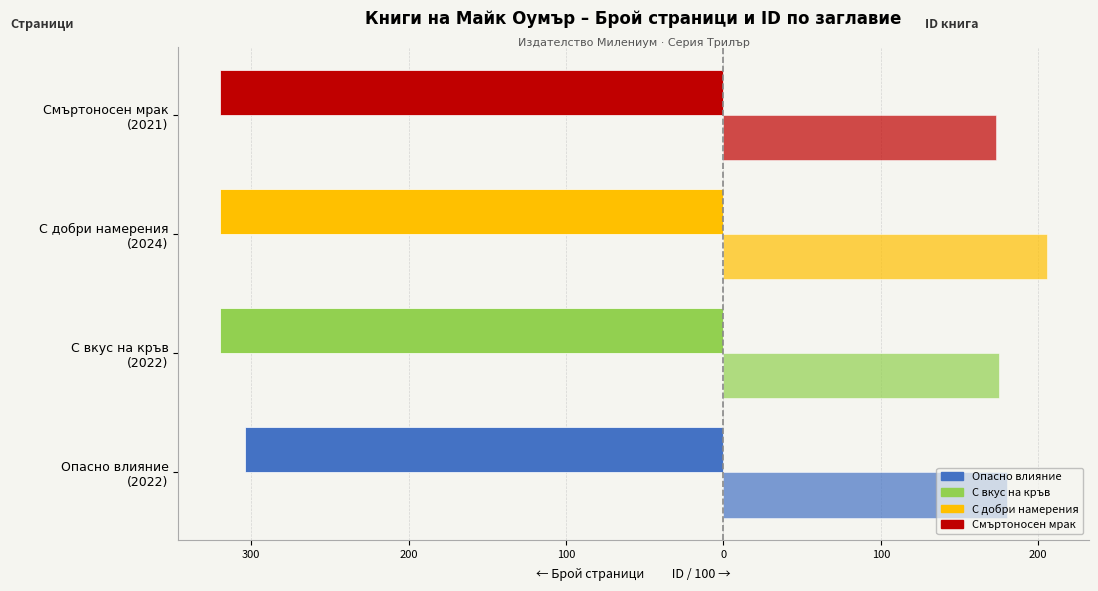

How many bars are there in total?

8